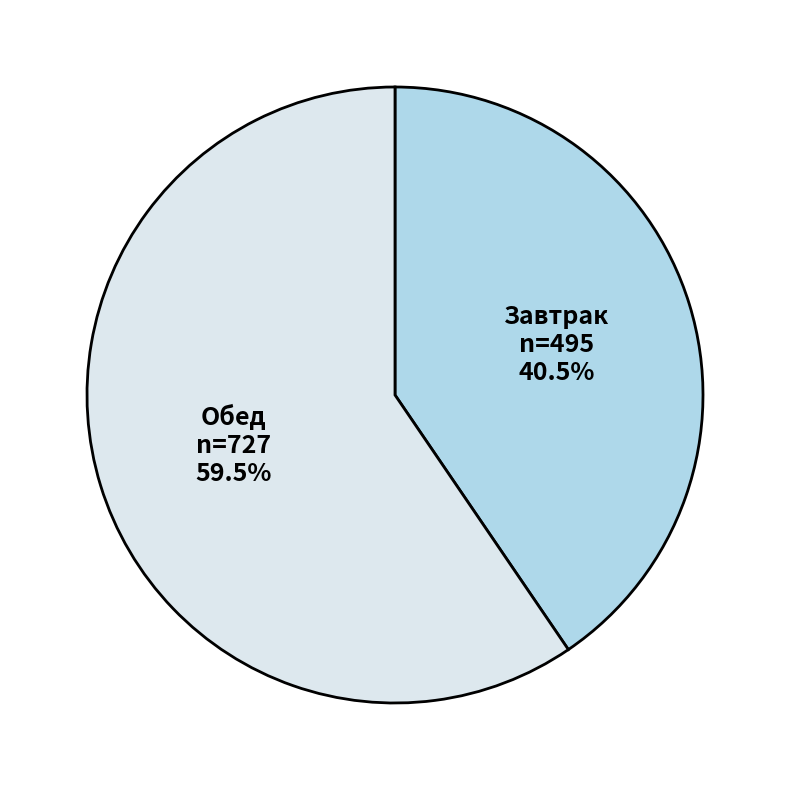

How much of the chart is everything except Обед?

40.5%